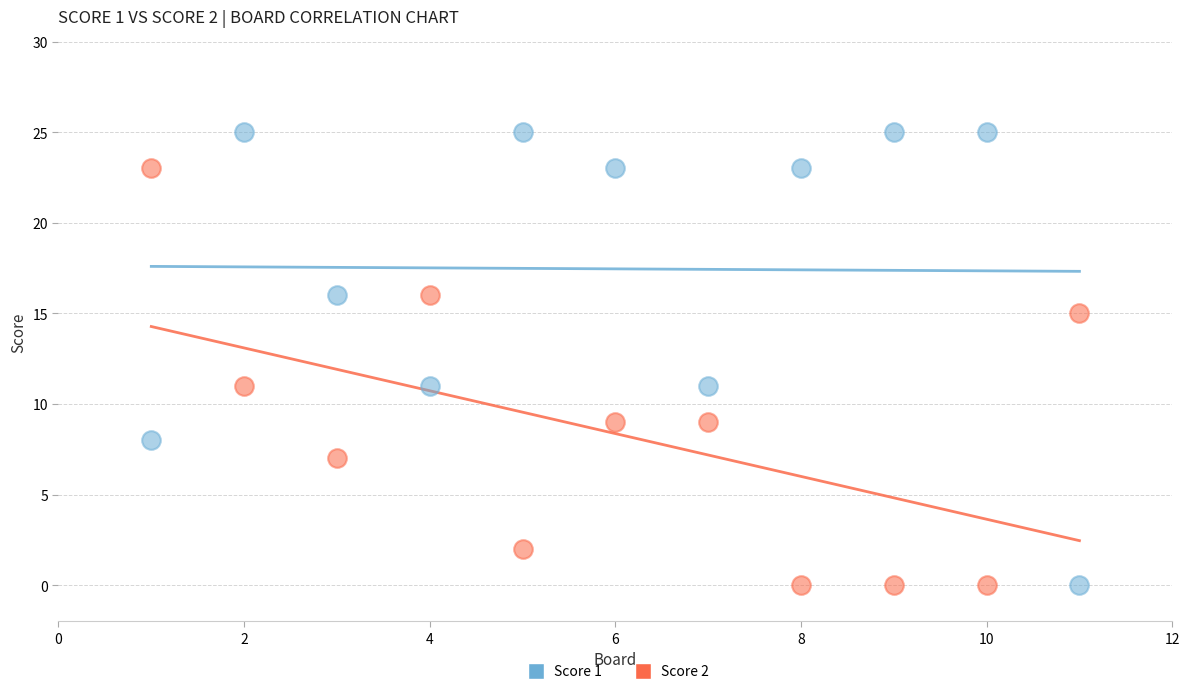

Which series reaches the maximum Y coordinate?

Score 1